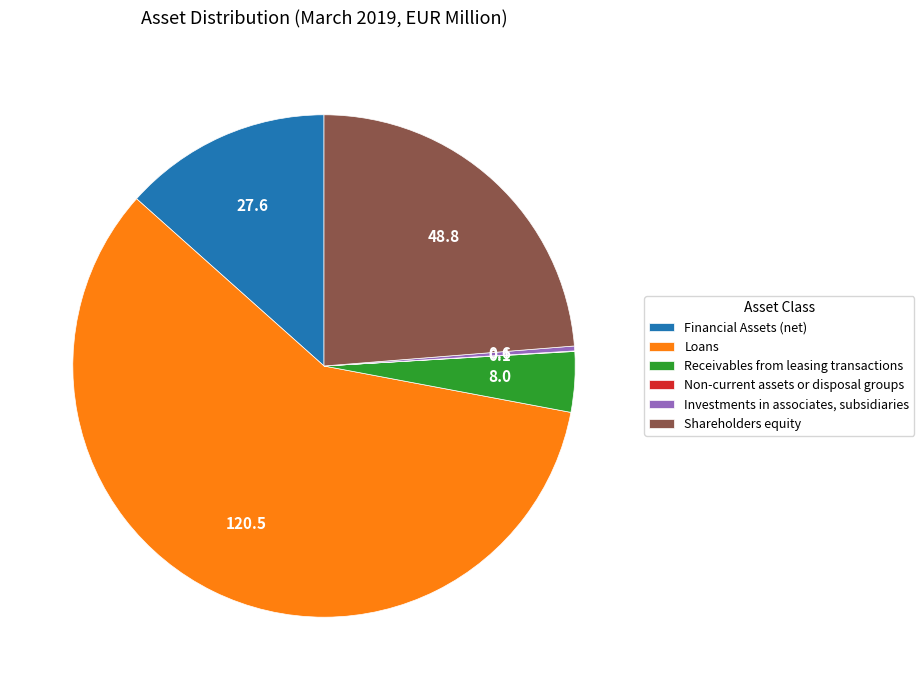

What is the ratio of the value at Shareholders equity to the value at Financial Assets (net)?

1.8